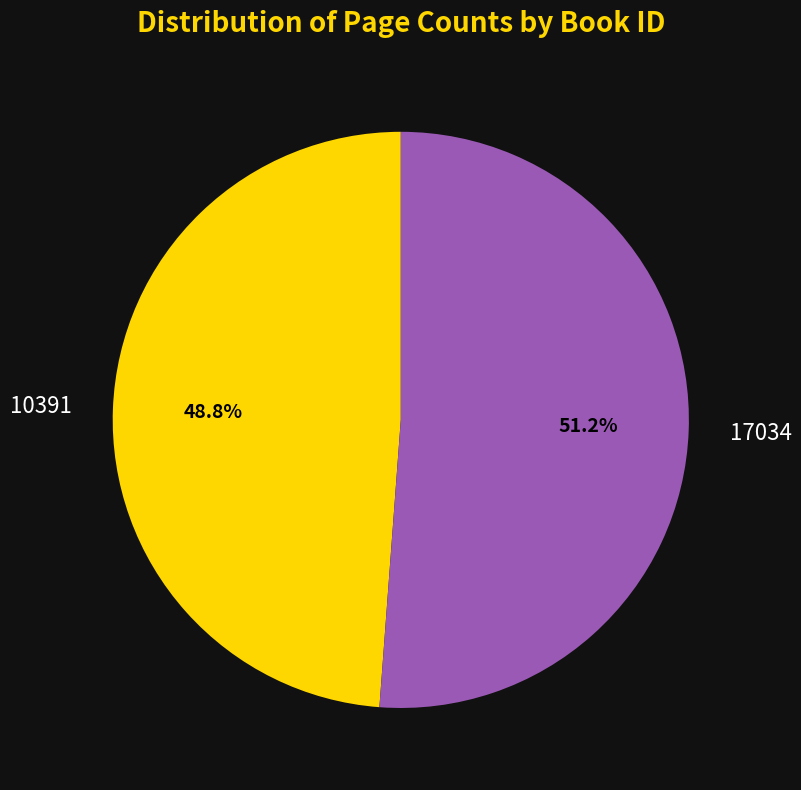

Which has a higher value, 10391 or 17034?

17034